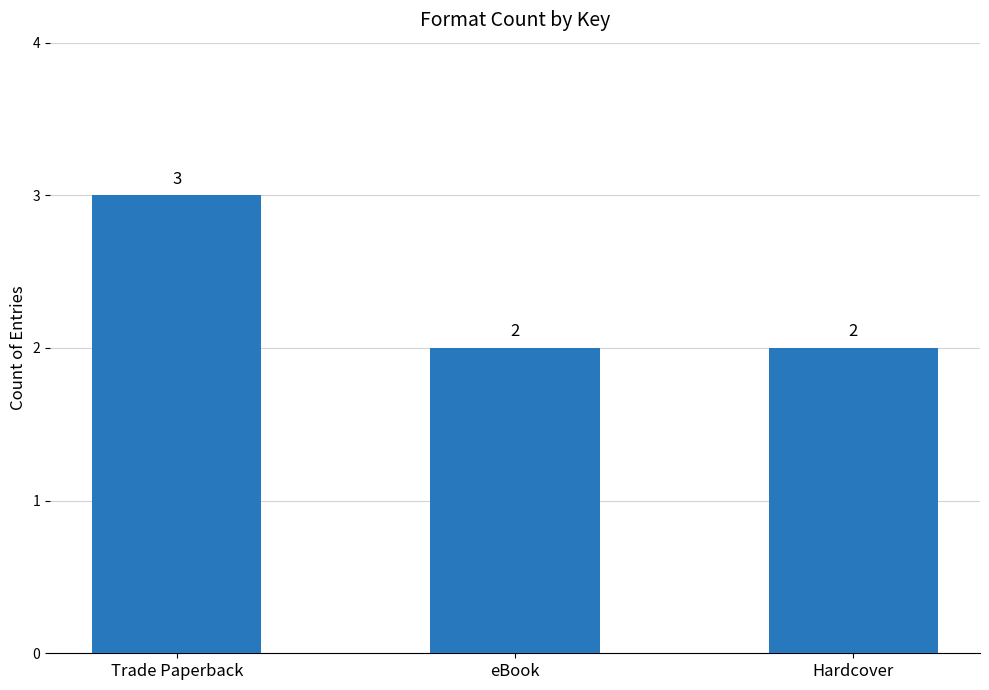

What is the approximate value at Trade Paperback?

3